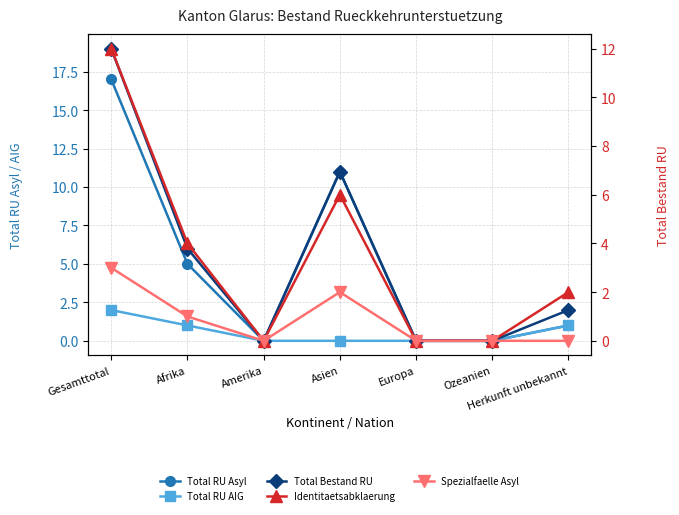

The value of Total RU AIG at Amerika is 0. True or false?

True